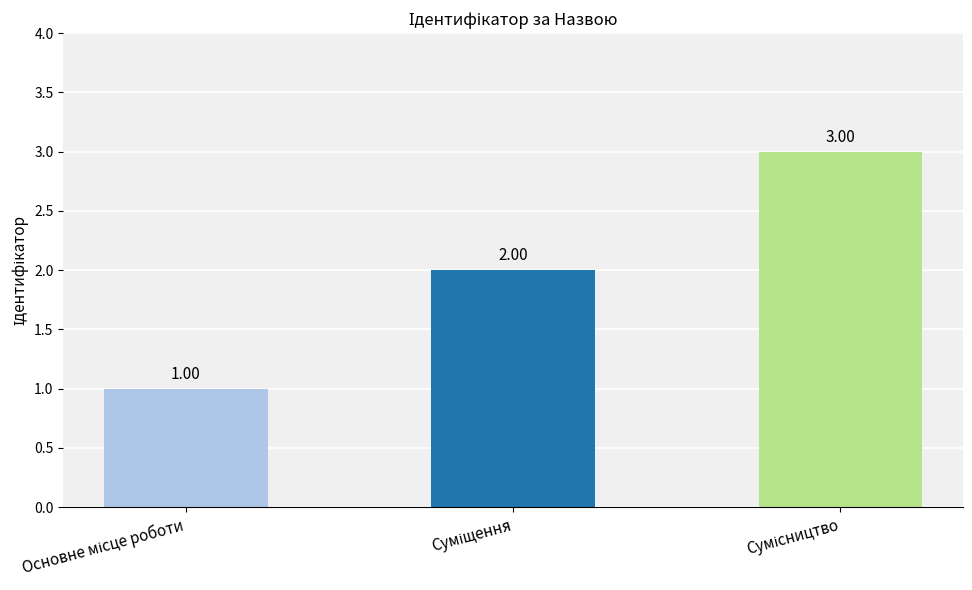

Count the values in the range 1 to 3.

3